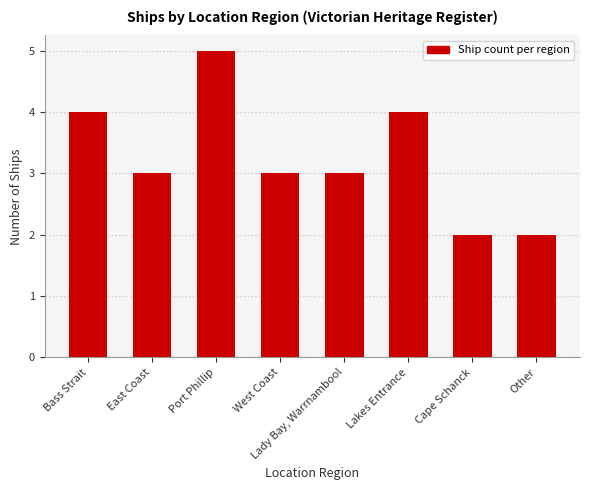

True or false: the data shows 4 at Lakes Entrance.

True